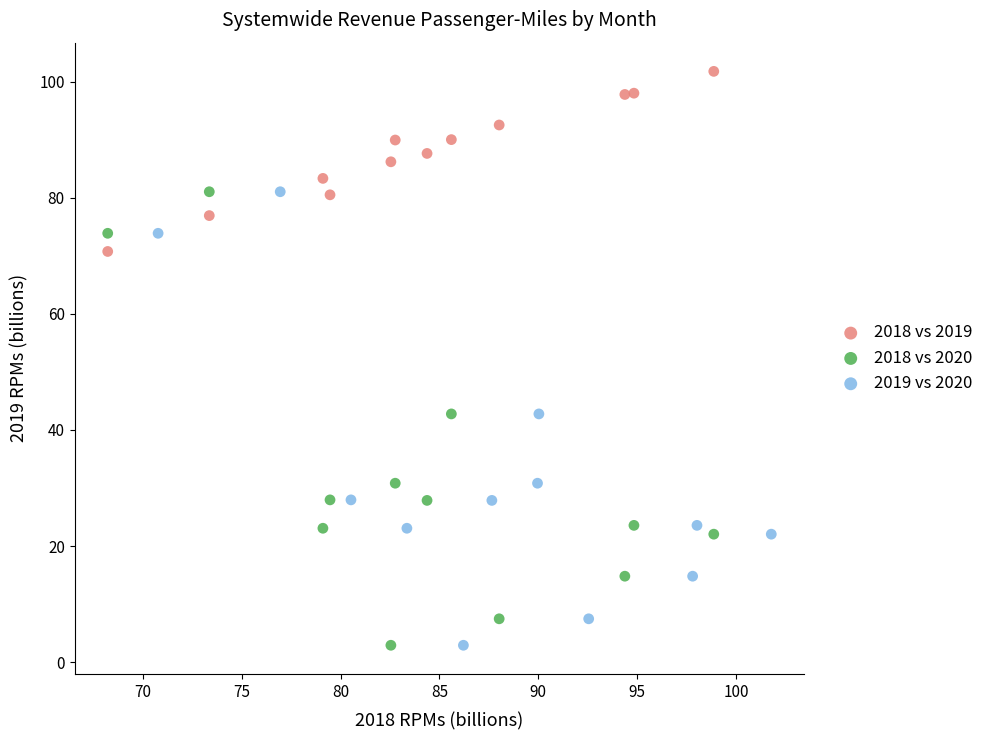

What are all the series names shown in the legend?

2018 vs 2019, 2018 vs 2020, 2019 vs 2020